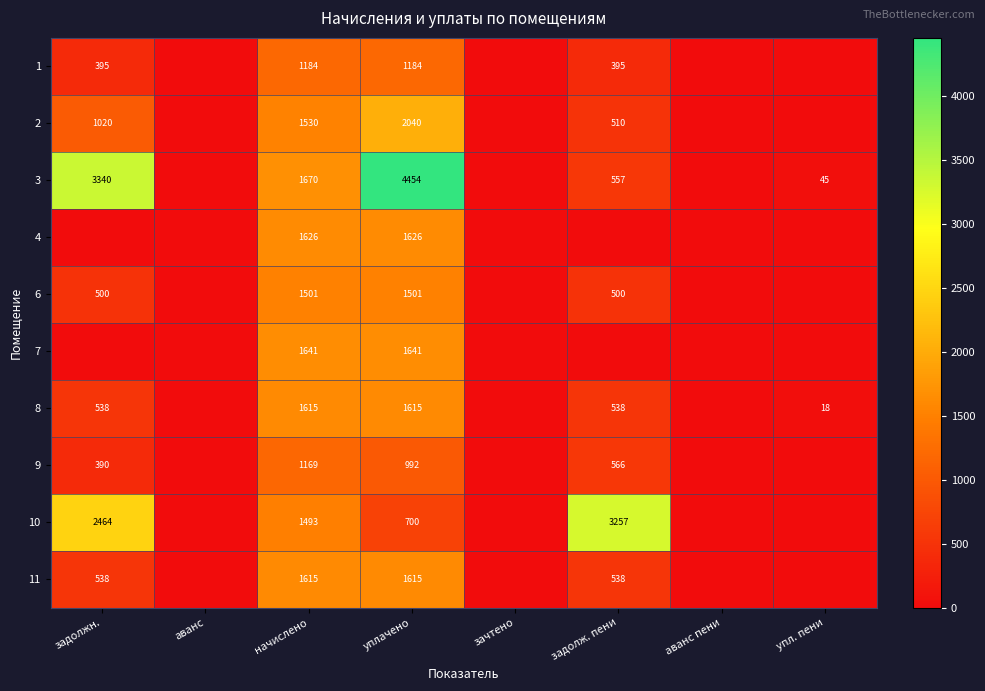

Is the value of 9 at задолж. пени greater than the value of 11 at задолж. пени?

Yes